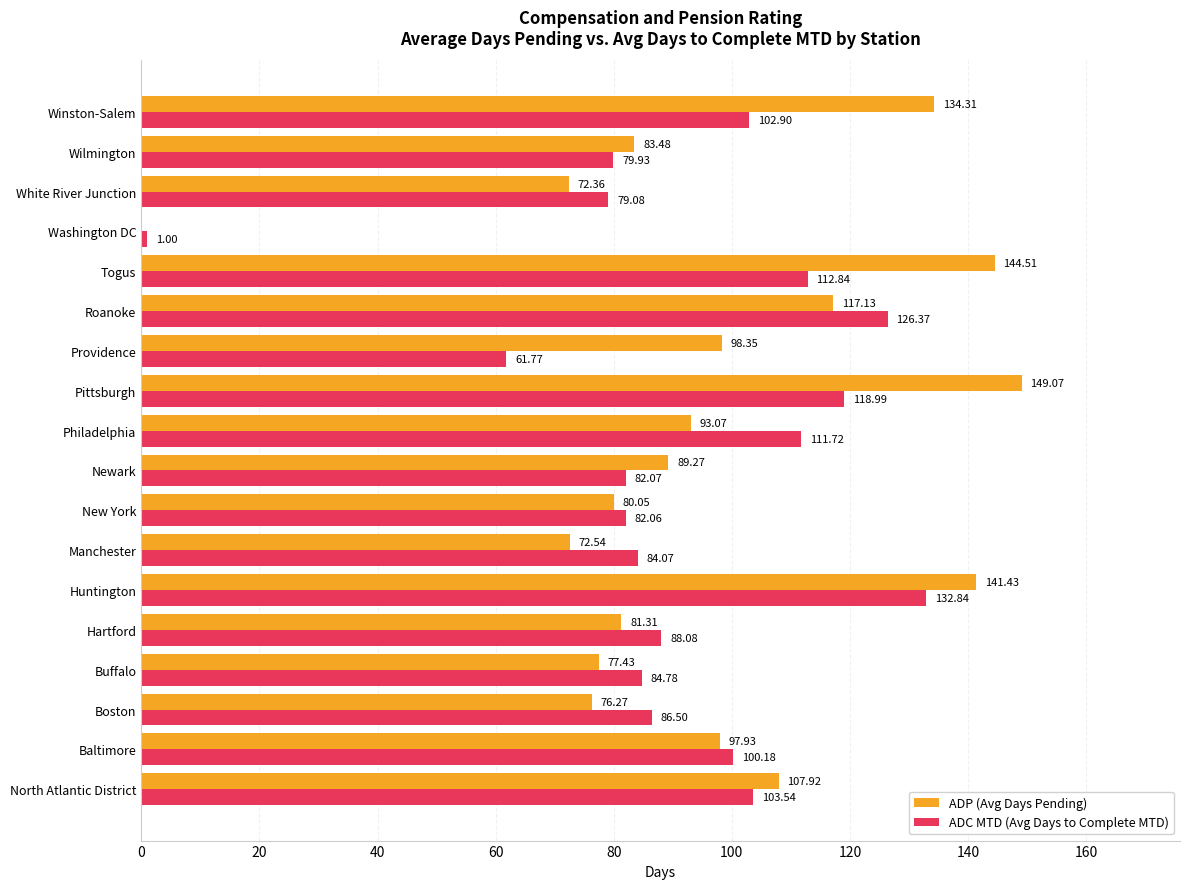

At which label does ADP (Avg Days Pending) reach its peak?

Pittsburgh